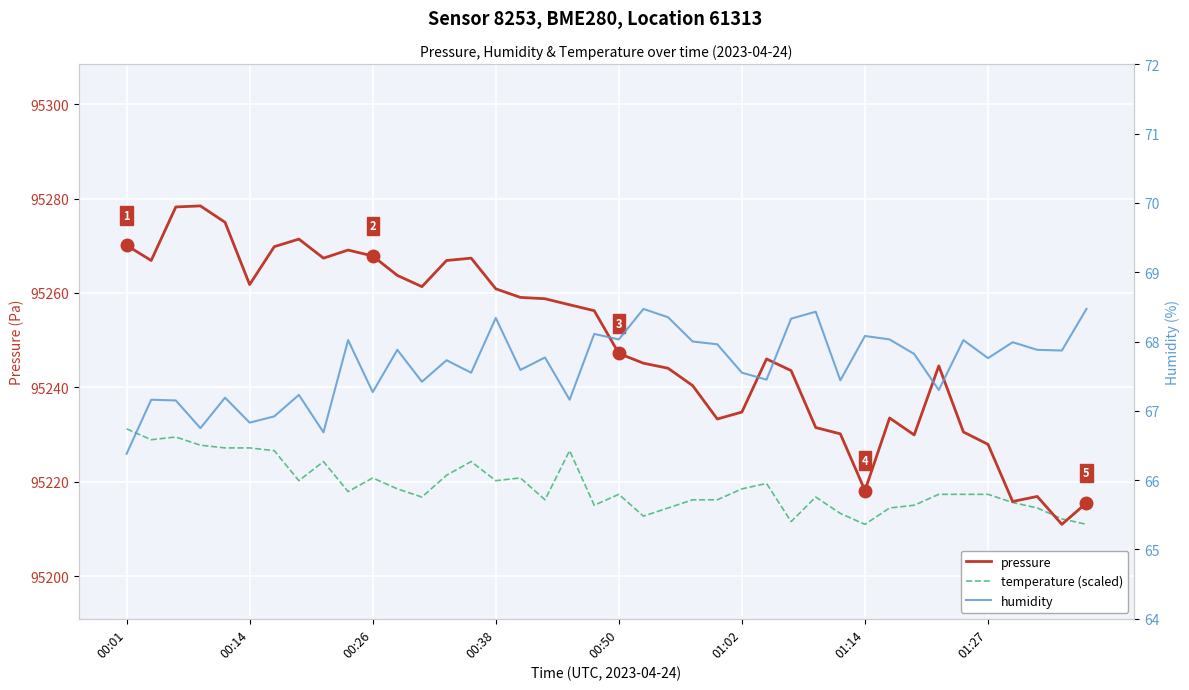

At which label does temperature (scaled) reach its minimum?

01:14